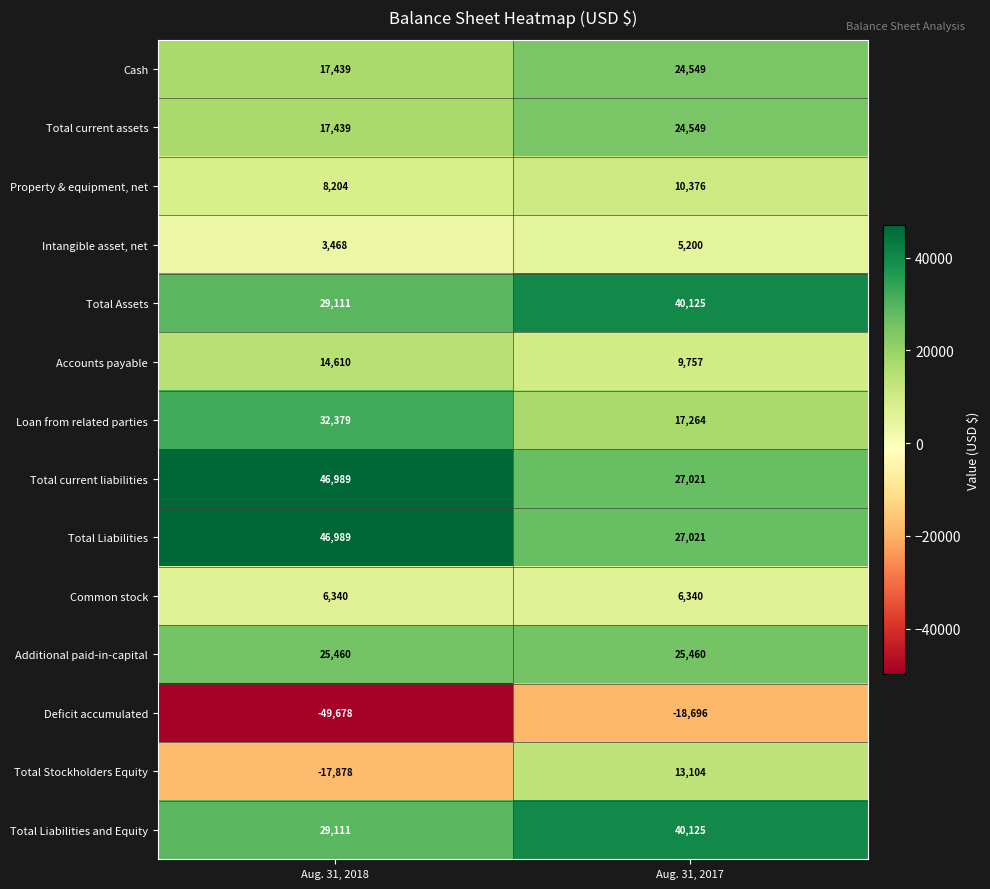

List the labels in order of Total Liabilities value, smallest first.

Aug. 31, 2017, Aug. 31, 2018